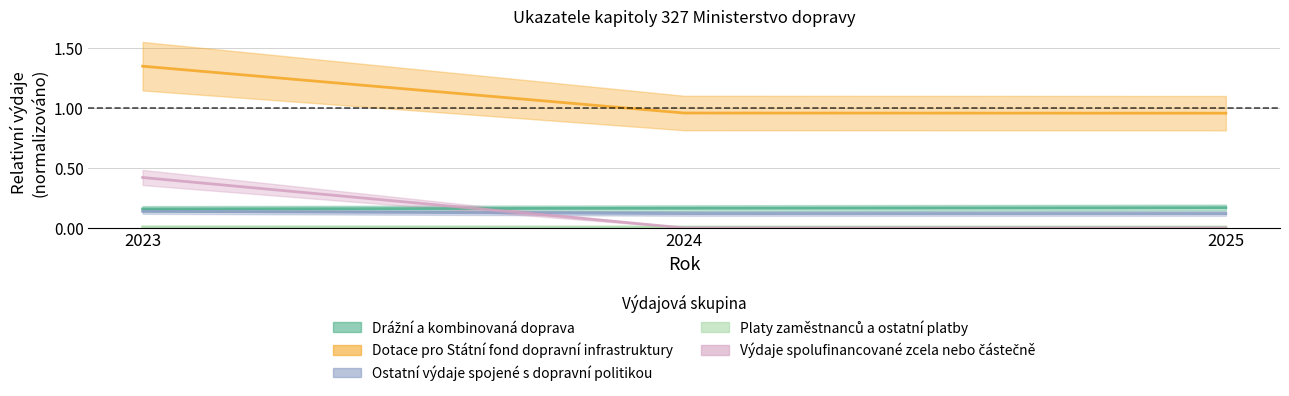

What is the spread (max minus min) of values at 2023?

1.3